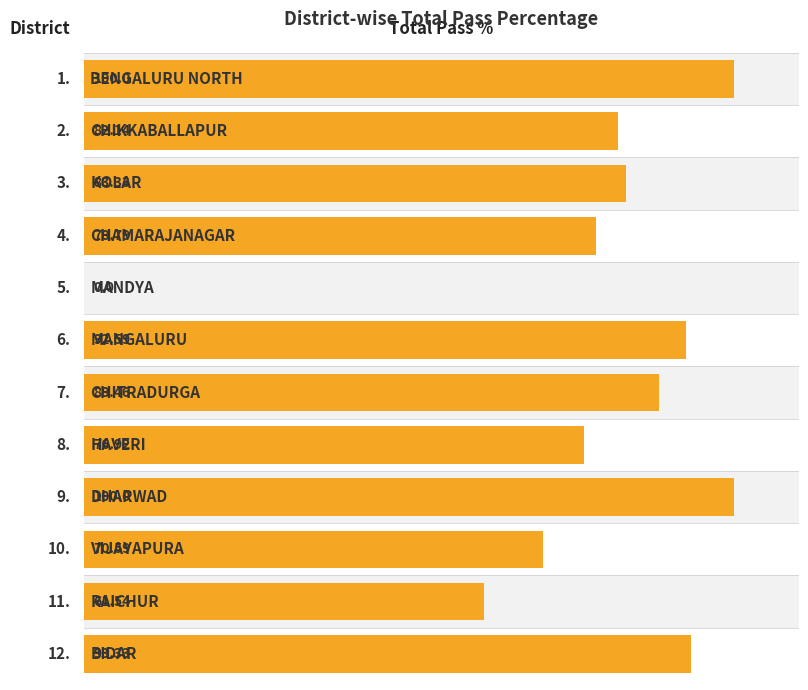

What value does the data have at 7?

76.9